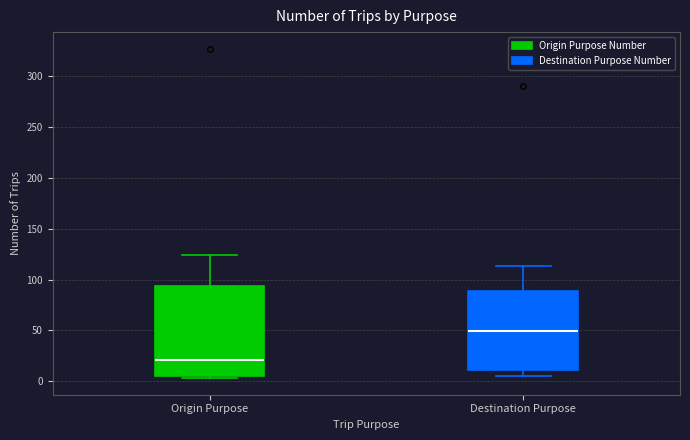

Reading left to right, transcribe this box plot: for each box, give where its median line is, the range the box spans, and where its two whiskers end, as read against the y-axis. The values are not printed on the chart, so give them approximately, as read against the axis.

Origin Purpose: median 20, box 5 to 95, whiskers 5 (just below the box's lower edge) to 125
Destination Purpose: median 50, box 10 to 90, whiskers 5 to 115